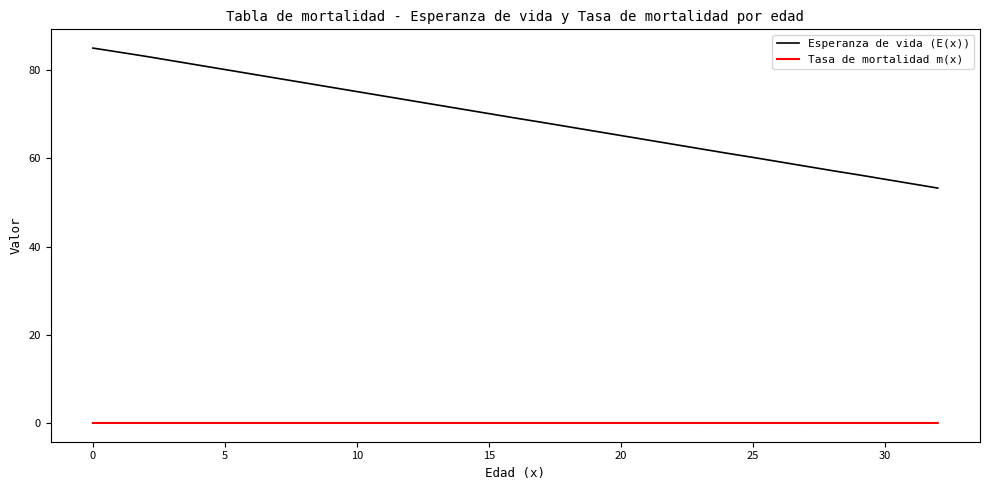

Which series has the widest spread of values?

Esperanza de vida (E(x))